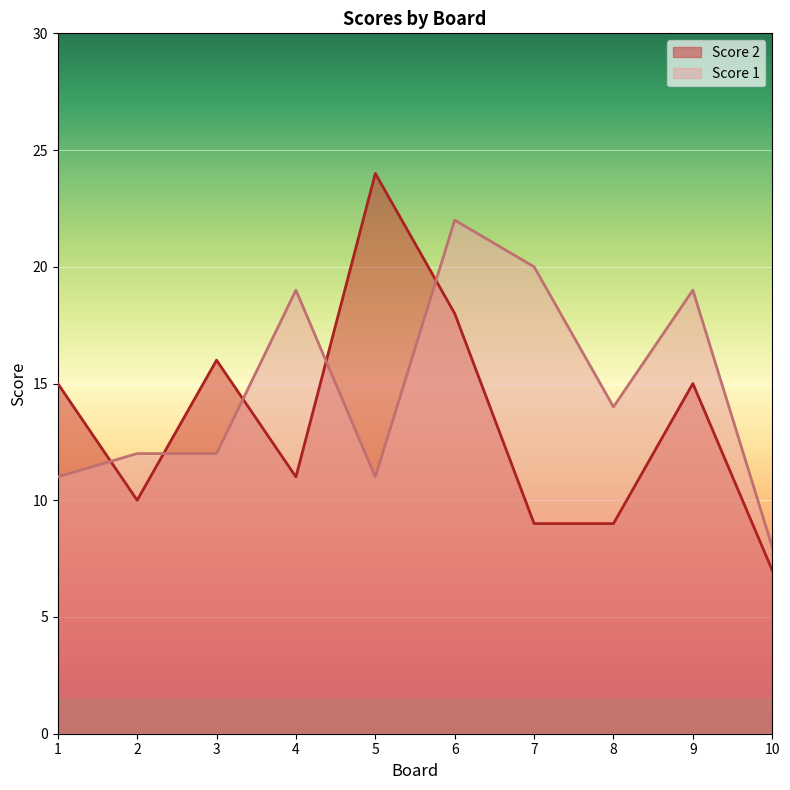

How many lines are shown in the chart?

2